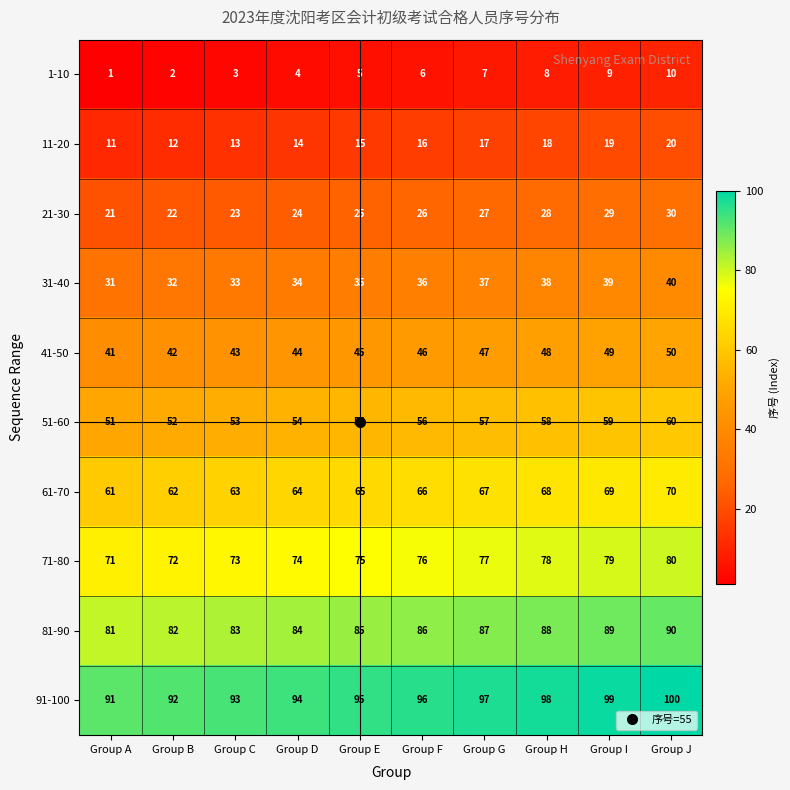

What is the difference between the maximum and minimum values in the 21-30 series?

9